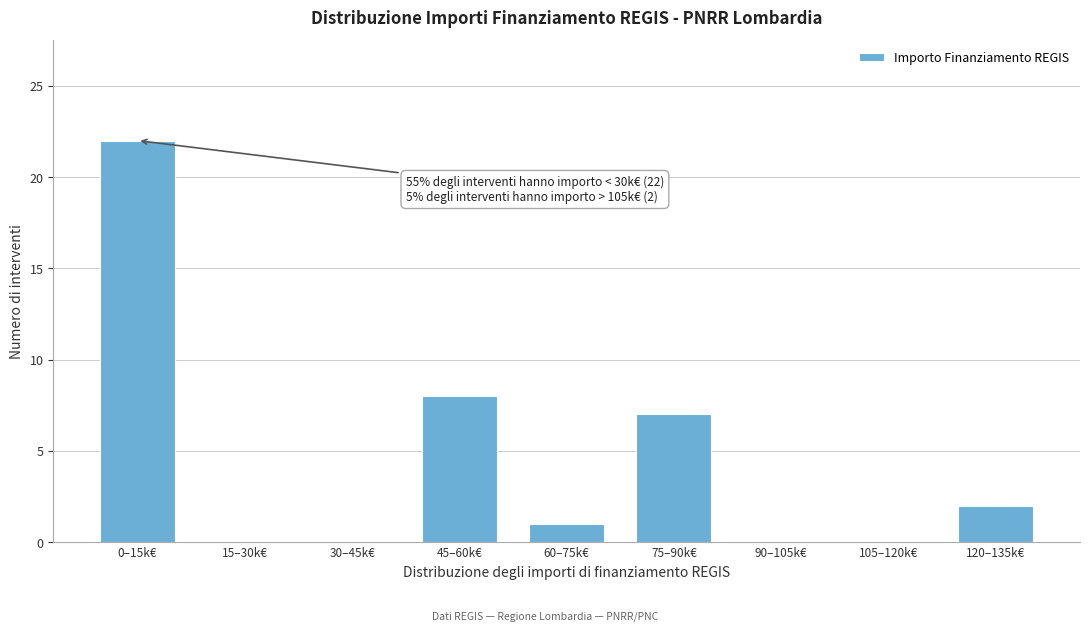

Reading right to left, transcribe all the data shown in this chart.

120–135k€=2	105–120k€=0	90–105k€=0	75–90k€=7	60–75k€=1	45–60k€=8	30–45k€=0	15–30k€=0	0–15k€=22